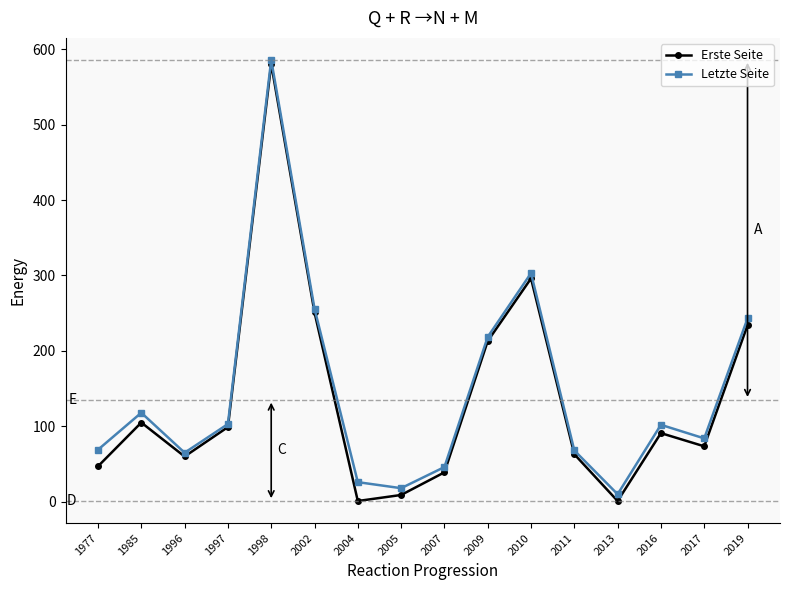

What is the total value across all series at 2017?

157.5